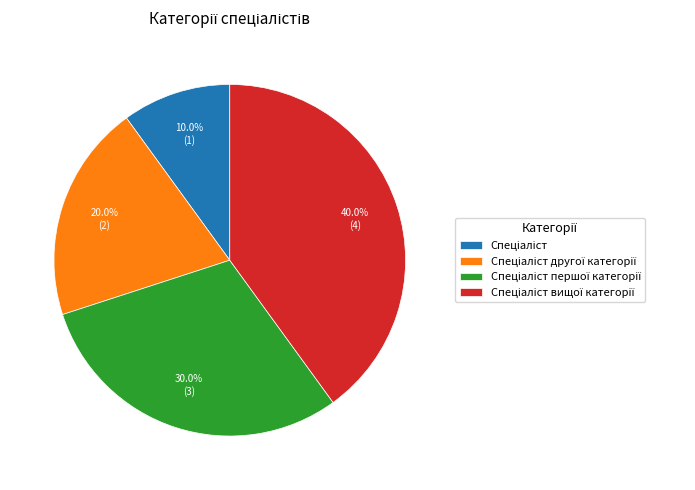

Is there any slice that represents more than half of the pie?

No